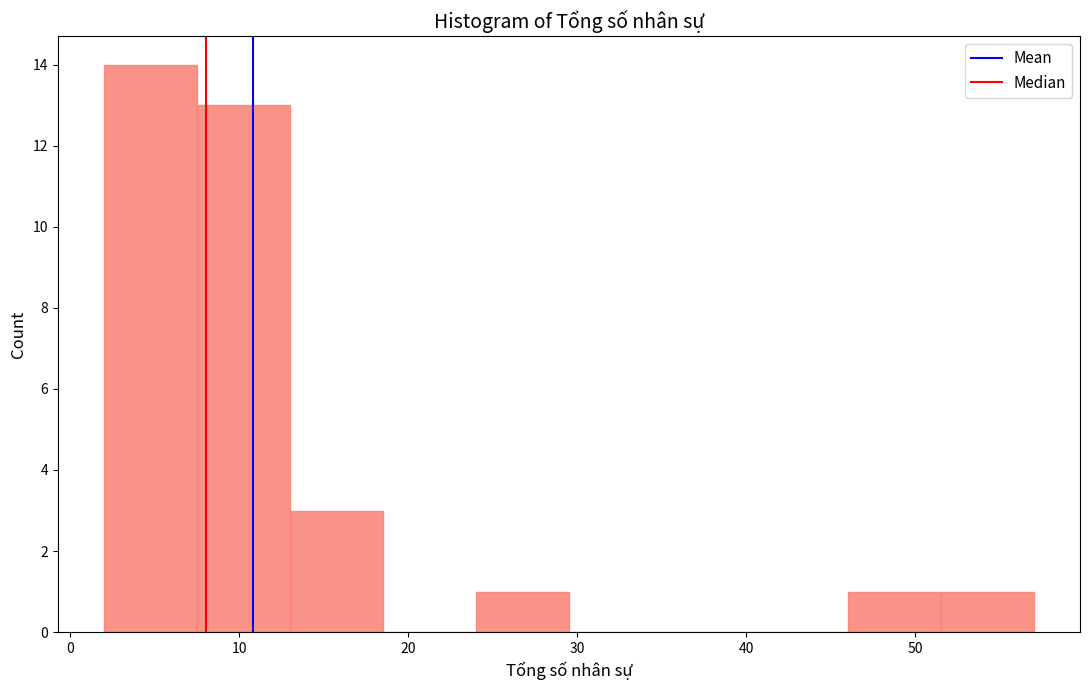

Reading left to right, list every bar in this chart as the range it spans on the x-axis followed by its height. Neither the bar edges nor the heights are printed on the chart, so give them approximately, as read against the axes.

2.0 to 7.5: 14
7.5 to 13.0: 13
13.0 to 18.5: 3
18.5 to 24.0: 0
24.0 to 29.5: 1
29.5 to 35.0: 0
35.0 to 40.5: 0
40.5 to 46.0: 0
46.0 to 51.5: 1
51.5 to 57.0: 1